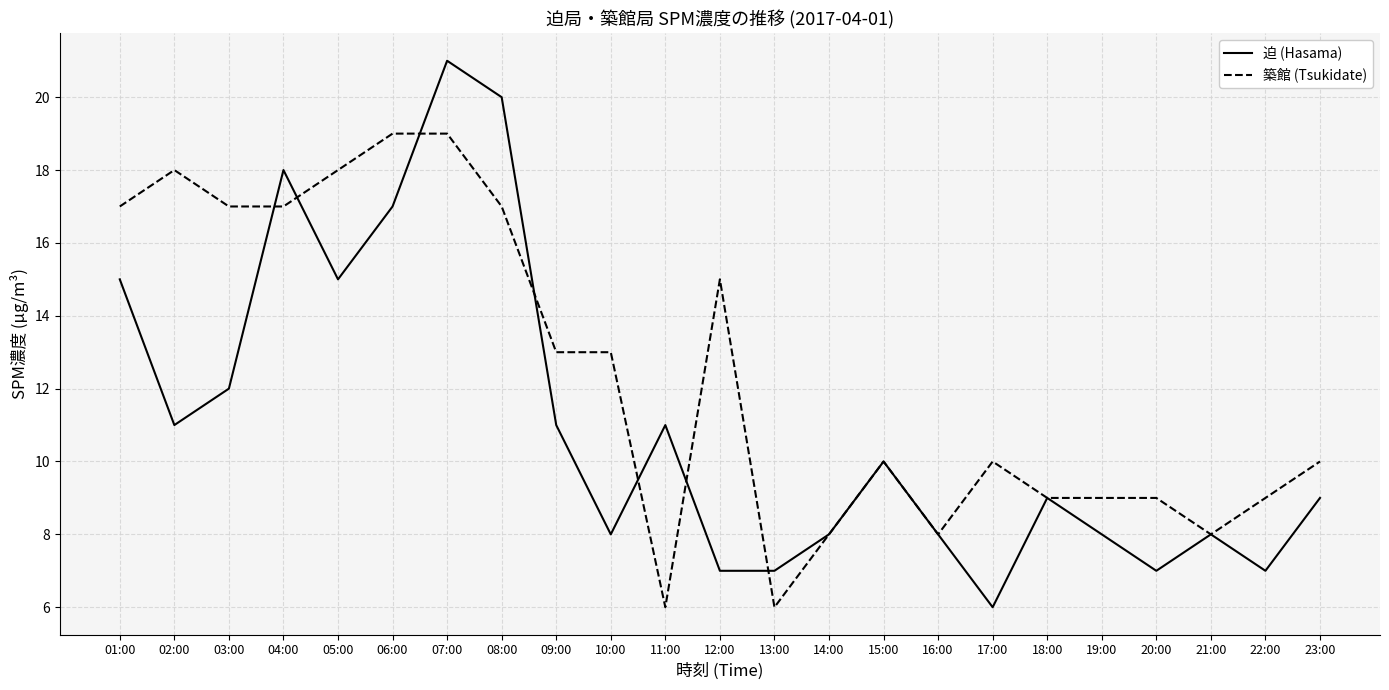

Which series has the widest spread of values?

迫 (Hasama)